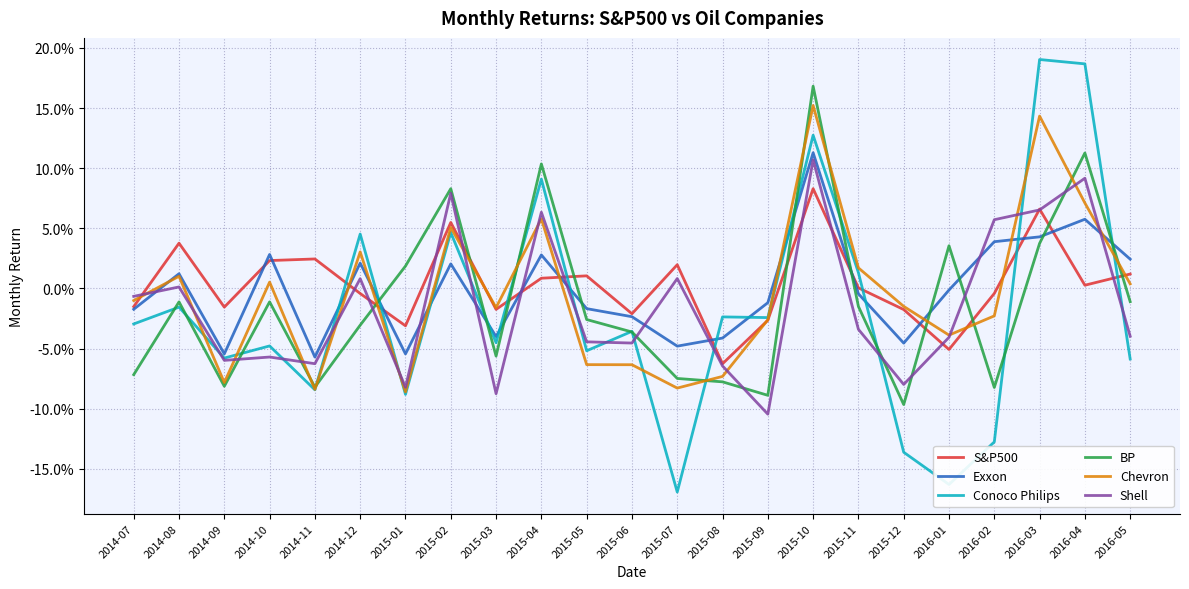

True or false: Shell has a value of 0.1 at 2016-04.

True